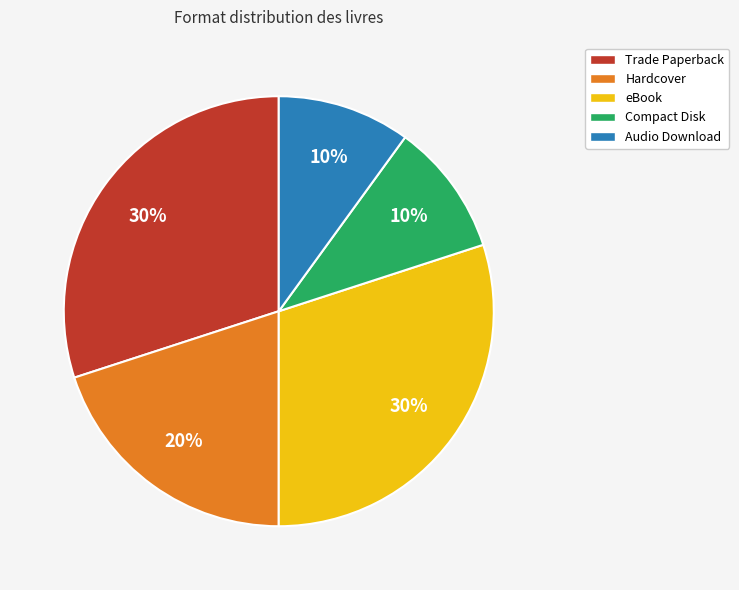

How many segments does this pie chart have?

5